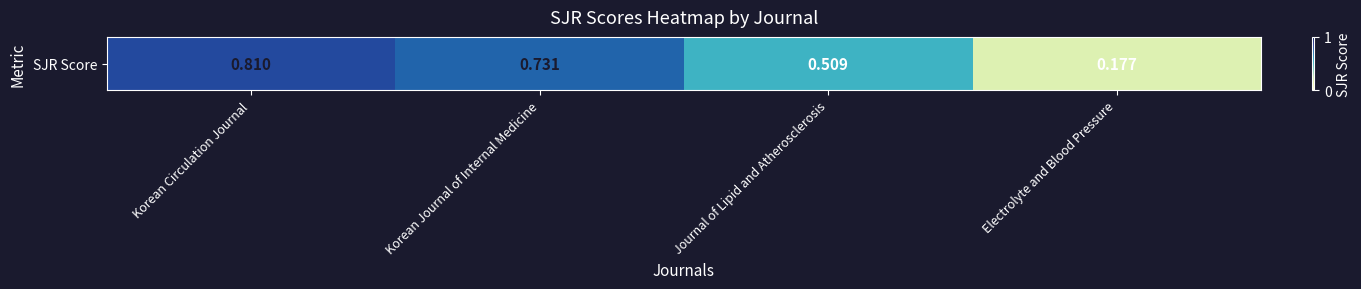

How many values are between 0 and 1?

4